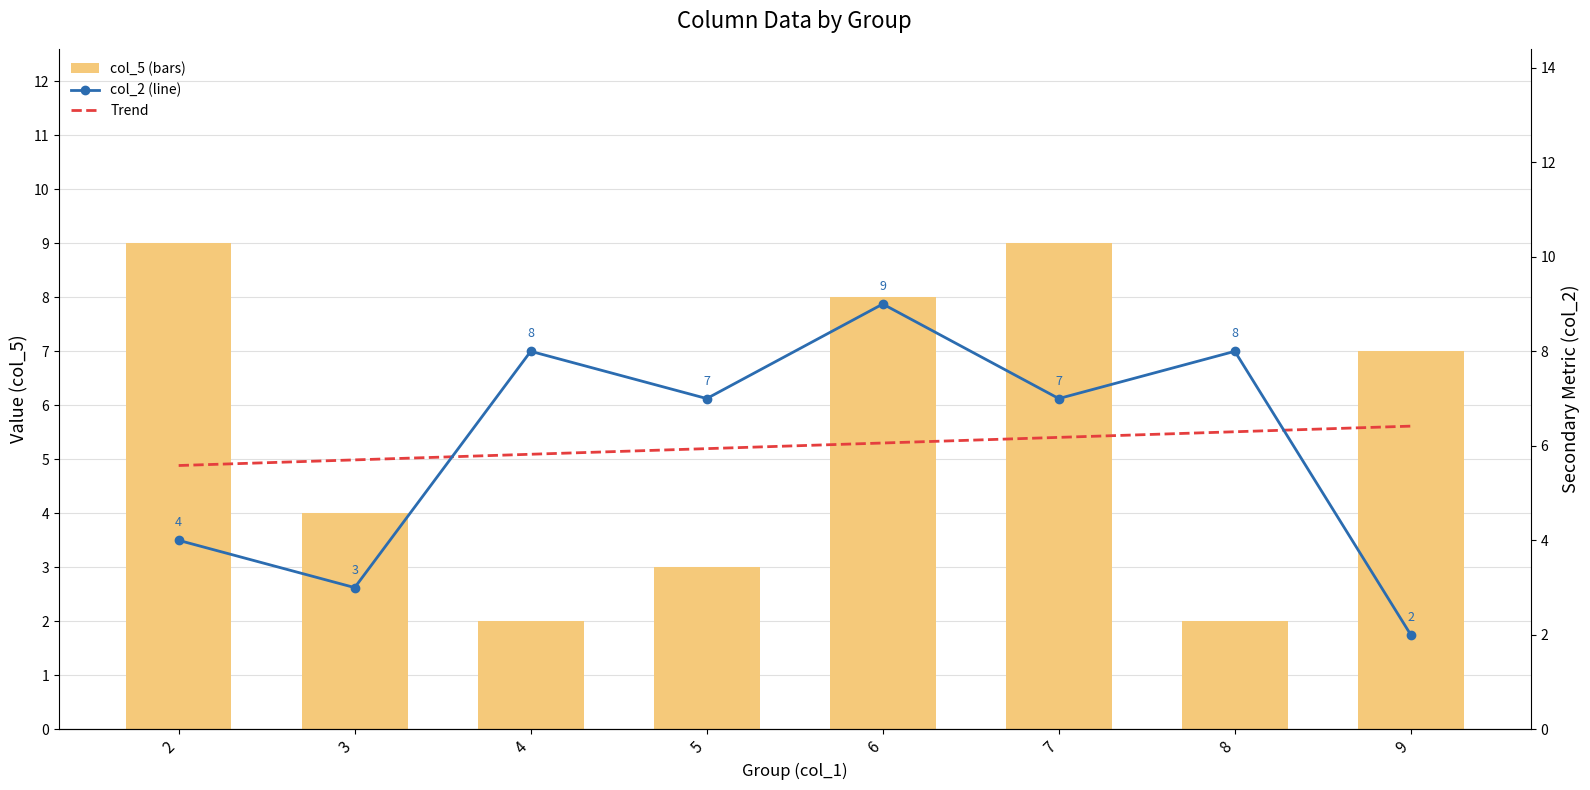

At which label does Trend reach its minimum?

2